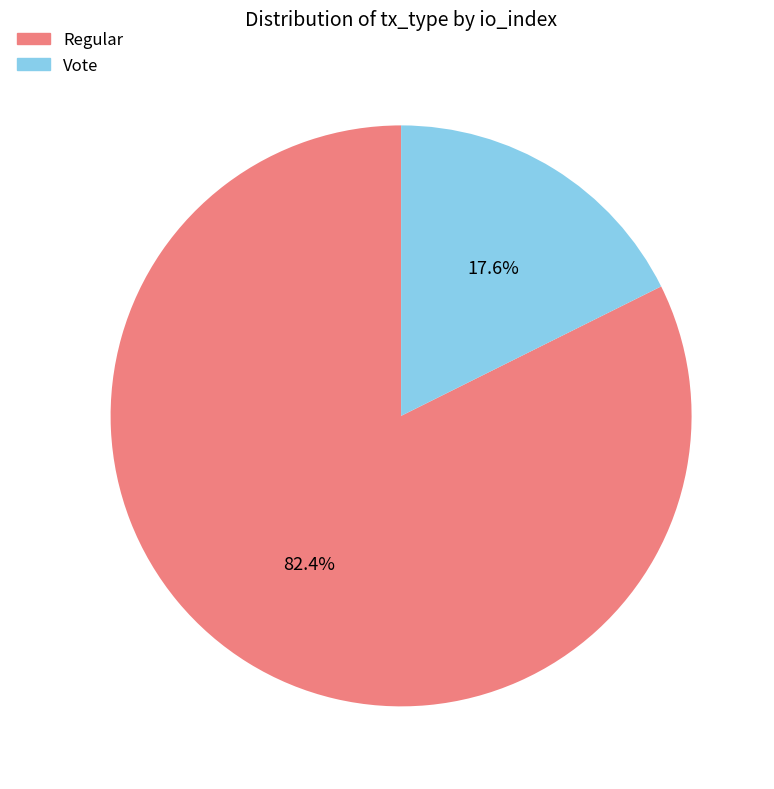

Does any single category account for the majority?

Yes